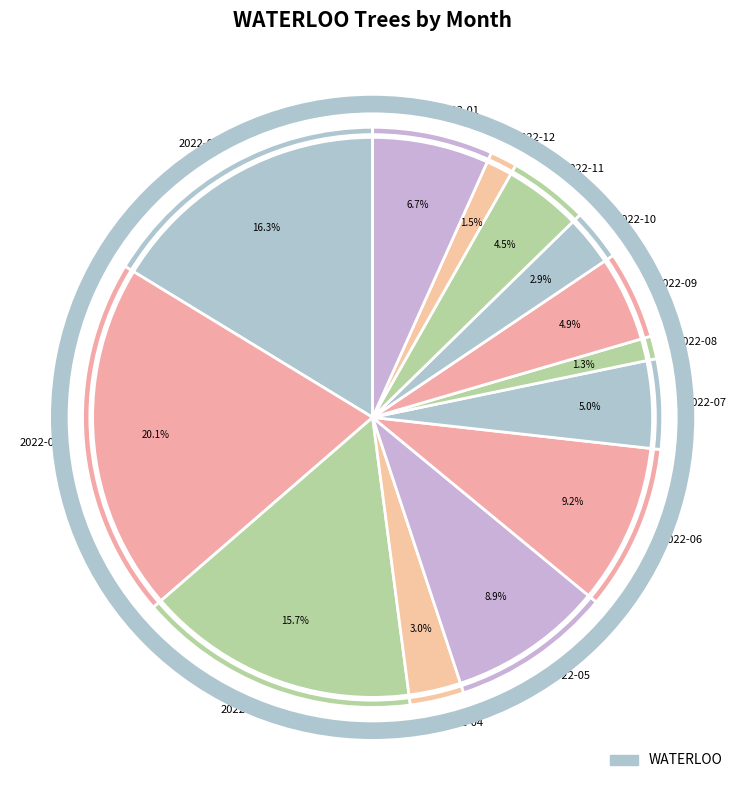

Combined, what portion of the pie is 2022-04 and 2022-01?

19.3%